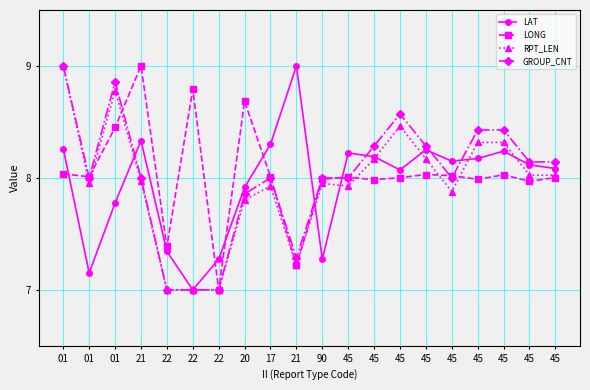

What is the value of the GROUP_CNT point at the 7th from the left?

7.0